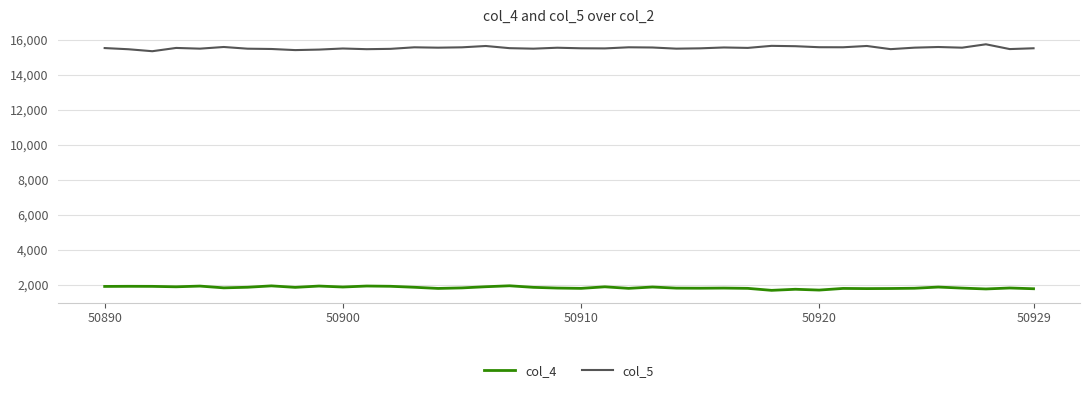

Which series has the largest total across all categories?

col_5